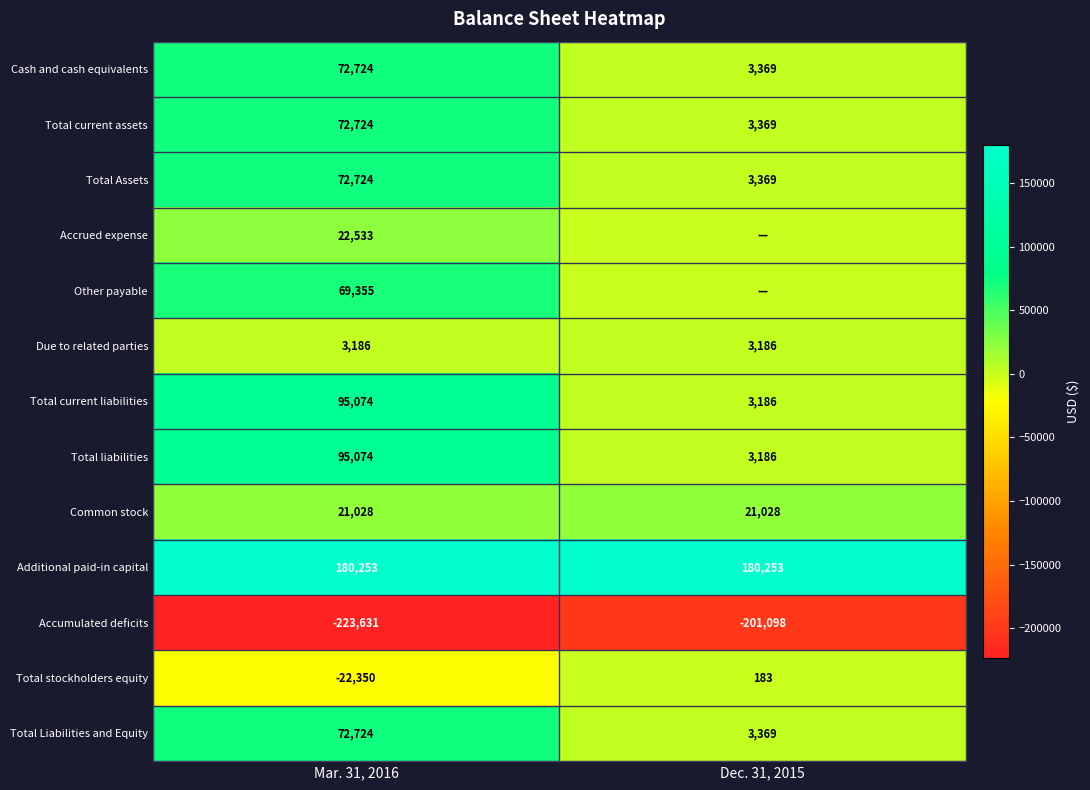

Which category has the highest value in the Accumulated deficits series?

Dec. 31, 2015